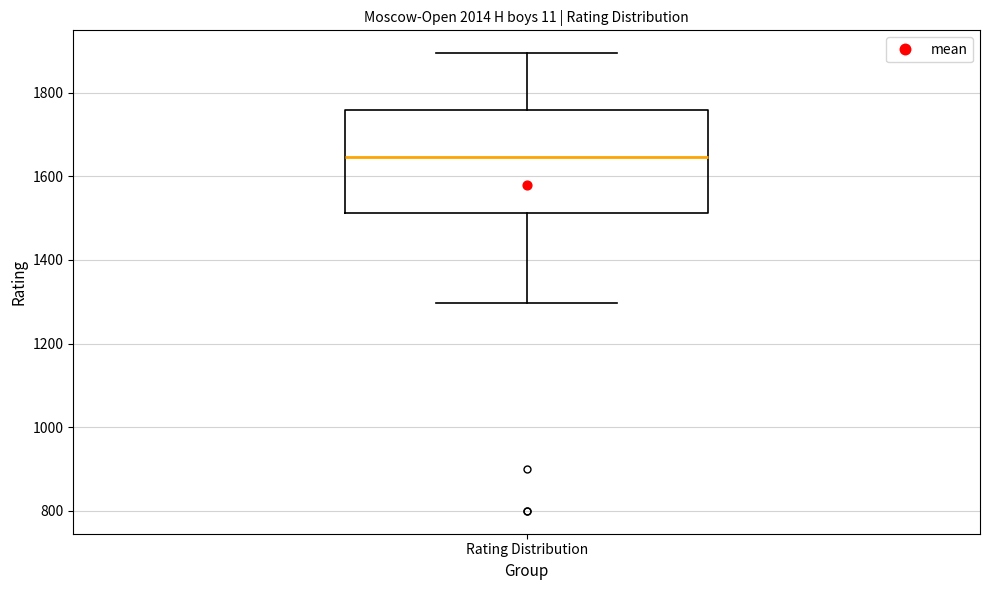

Transcribe this box plot: give where the median line is, the range the box spans, and where the two whiskers end, as read against the y-axis. The values are not printed on the chart, so give them approximately, as read against the axis.

median 1640, box 1520 to 1760, whiskers 1300 to 1900